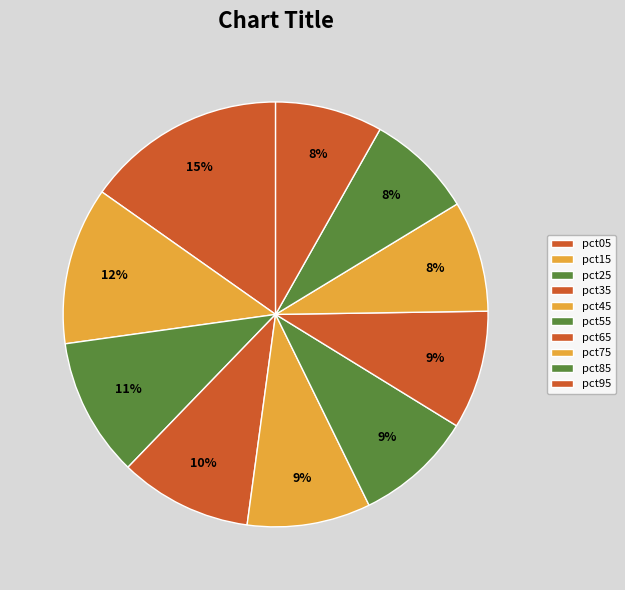

Does pct25 represent more than half of the total?

No